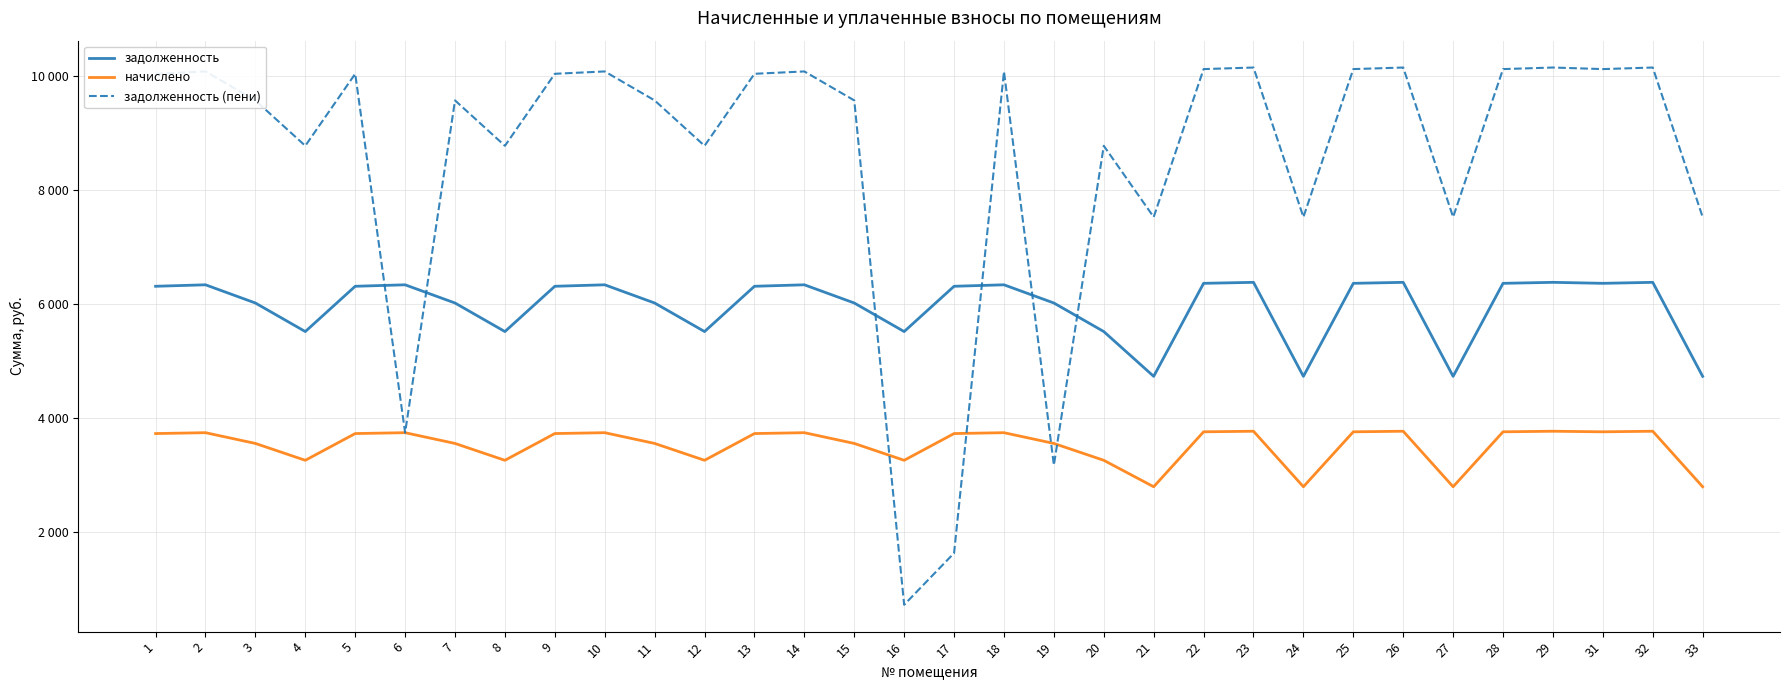

Is this an area chart (filled region under the line)?

No